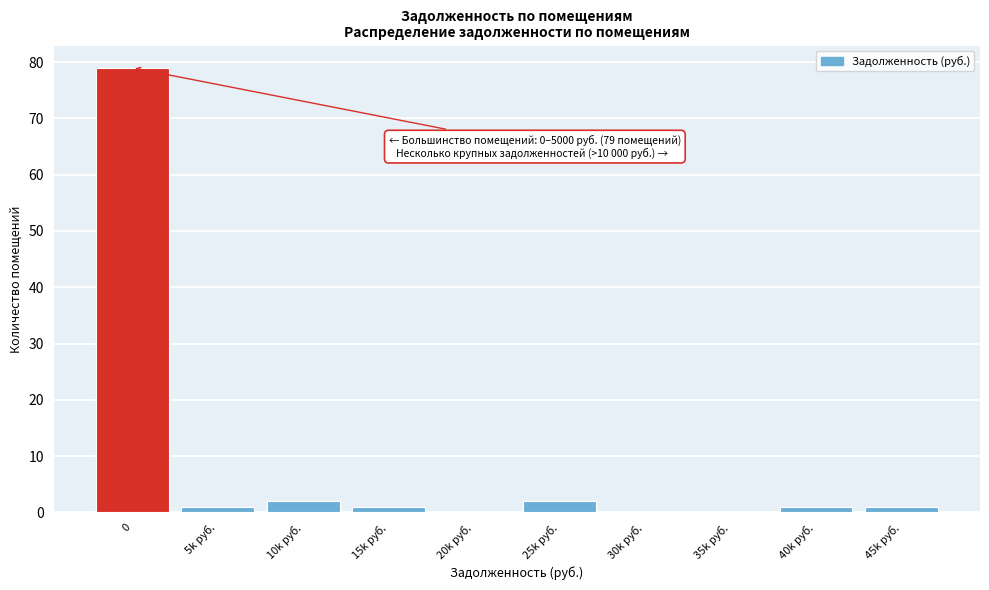

Reading left to right, what are all the values shown in this chart?

0=79	5k руб.=1	10k руб.=2	15k руб.=1	20k руб.=0	25k руб.=2	30k руб.=0	35k руб.=0	40k руб.=1	45k руб.=1